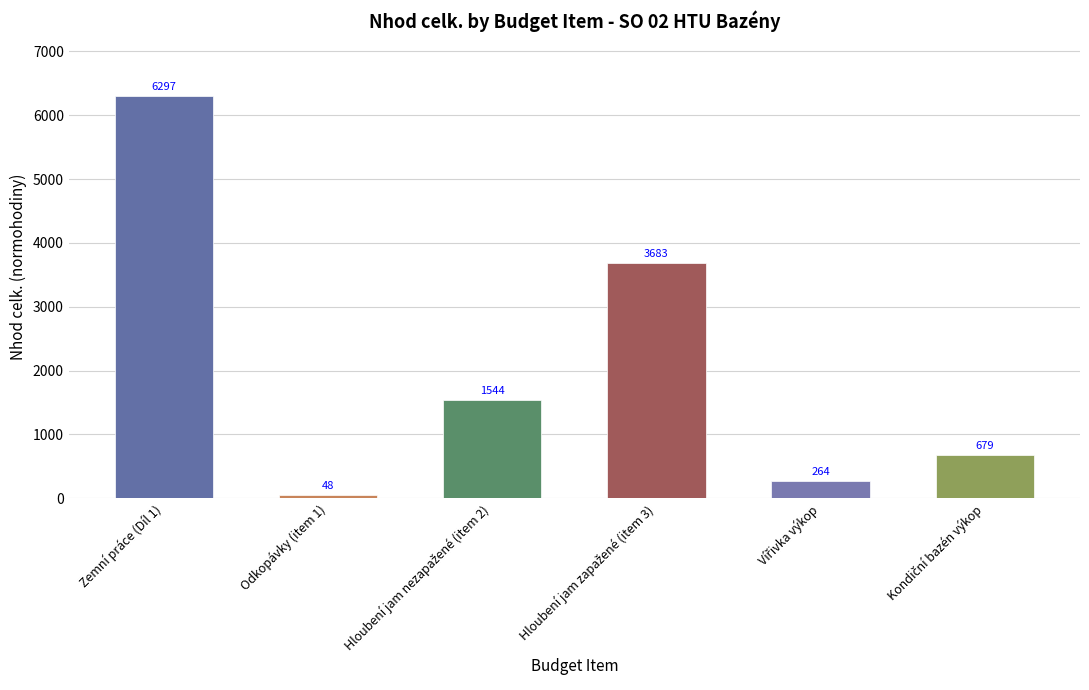

Is it true that the value at Zemní práce (Díl 1) is 6297?

True